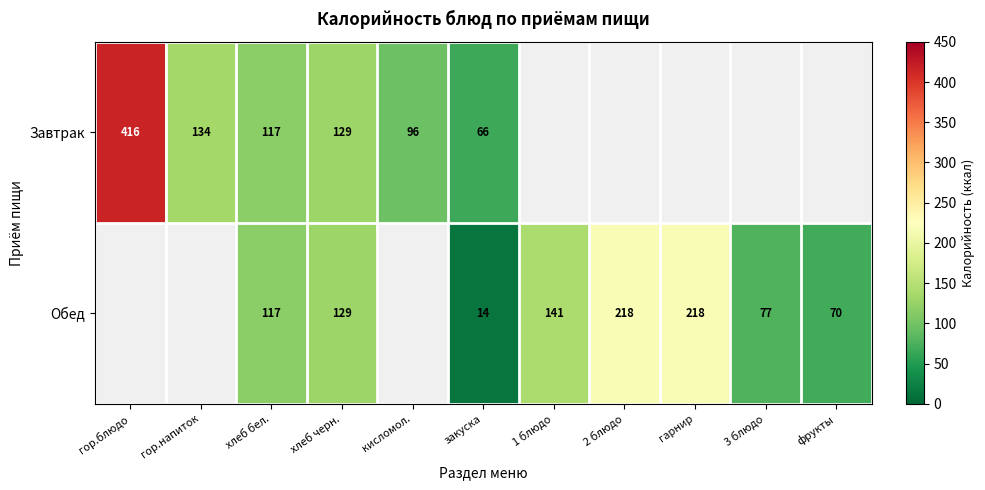

The Завтрак series shows 238 at гор.блюдо. True or false?

False